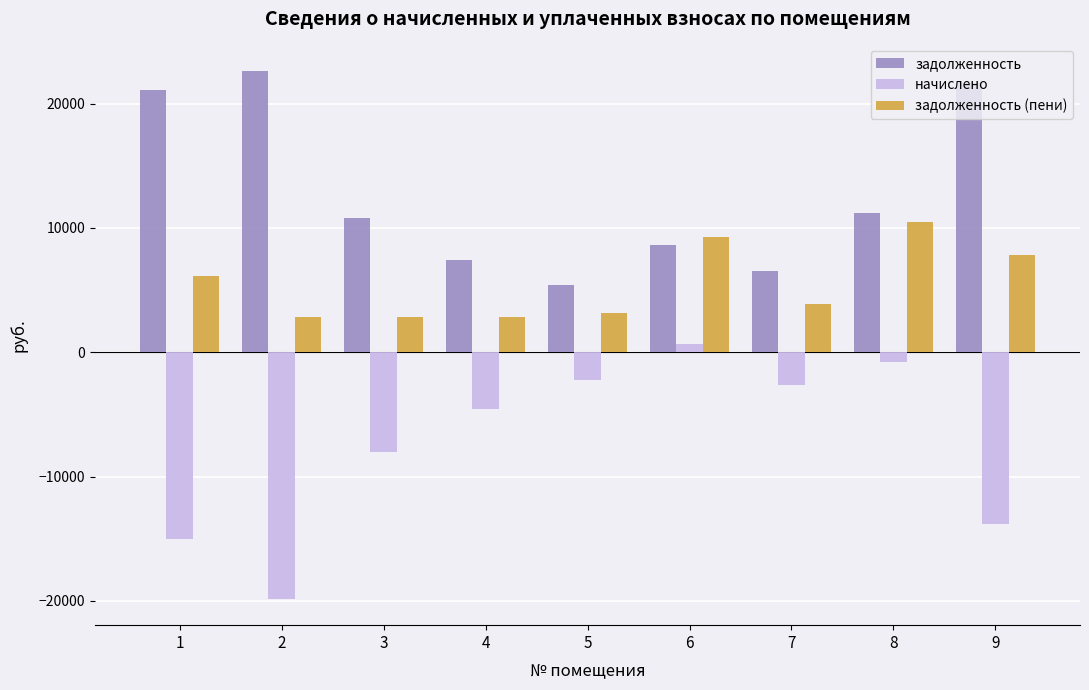

Count the number of categories in the chart.

9